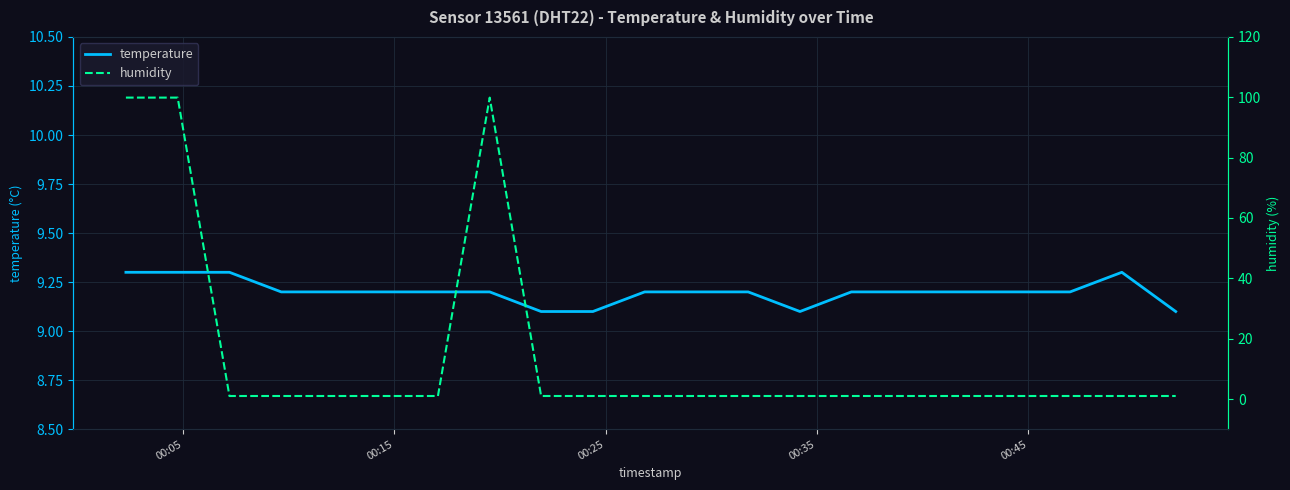

True or false: humidity has more than 2 points higher than both neighbors.

False